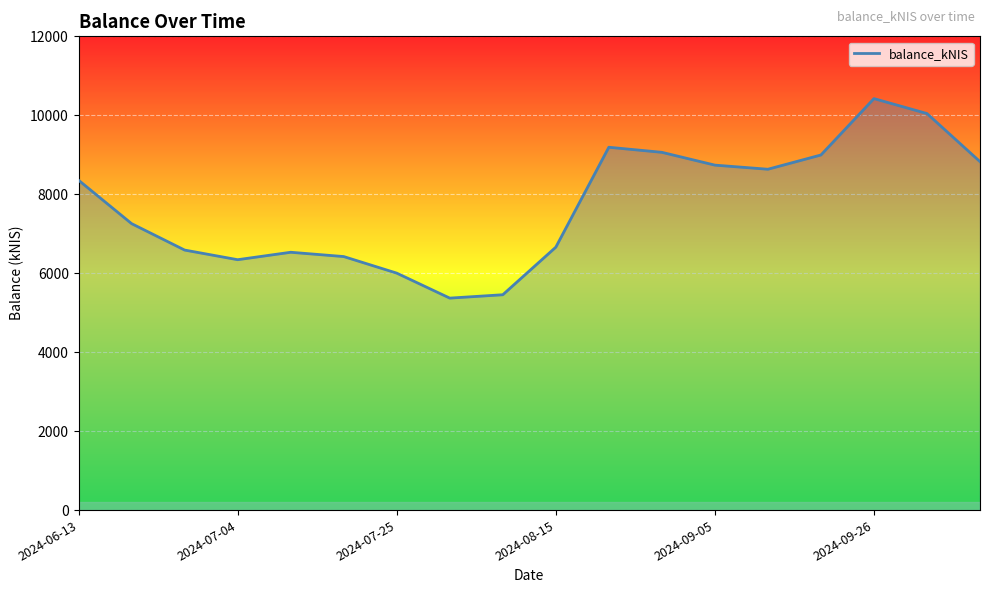

What is the minimum value shown in the chart?

5369.1